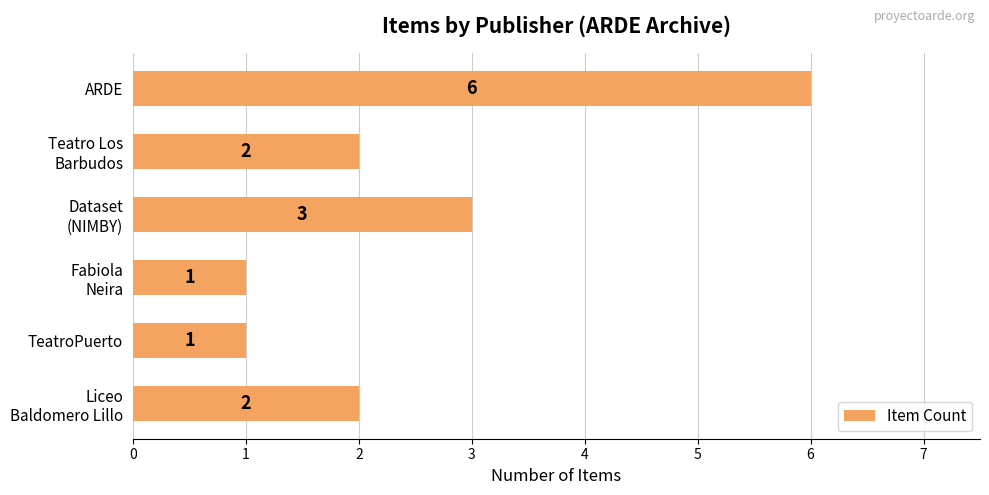

How many values are between 1 and 3?

5